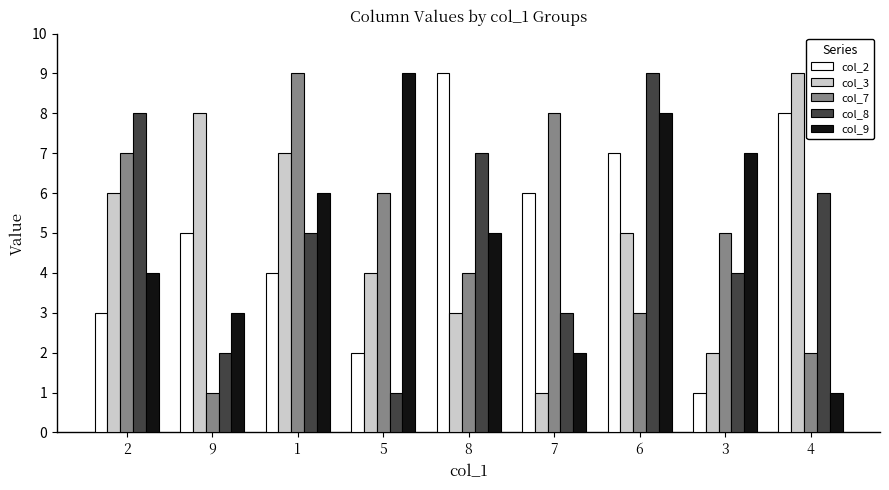

Is the value of col_3 at 8 greater than the value of col_9 at 7?

Yes